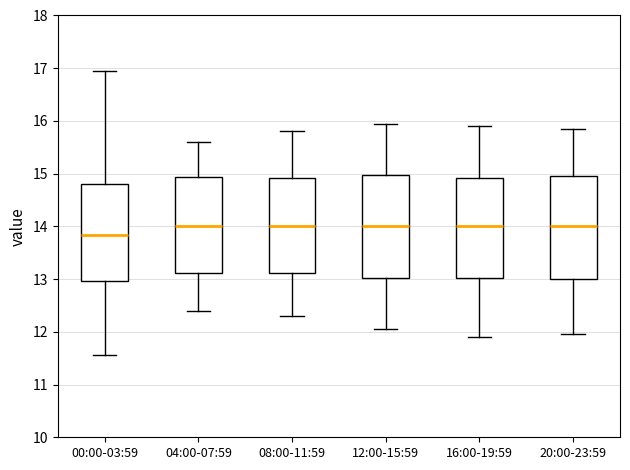

Reading left to right, transcribe this box plot: for each box, give where its median line is, the range the box spans, and where its two whiskers end, as read against the y-axis. The values are not printed on the chart, so give them approximately, as read against the axis.

00:00-03:59: median 13.8, box 13.0 to 14.8, whiskers 11.6 to 17.0
04:00-07:59: median 14.0, box 13.1 to 14.9, whiskers 12.4 to 15.6
08:00-11:59: median 14.0, box 13.1 to 14.9, whiskers 12.3 to 15.8
12:00-15:59: median 14.0, box 13.0 to 15.0, whiskers 12.1 to 16.0
16:00-19:59: median 14.0, box 13.0 to 14.9, whiskers 11.9 to 15.9
20:00-23:59: median 14.0, box 13.0 to 15.0, whiskers 12.0 to 15.9